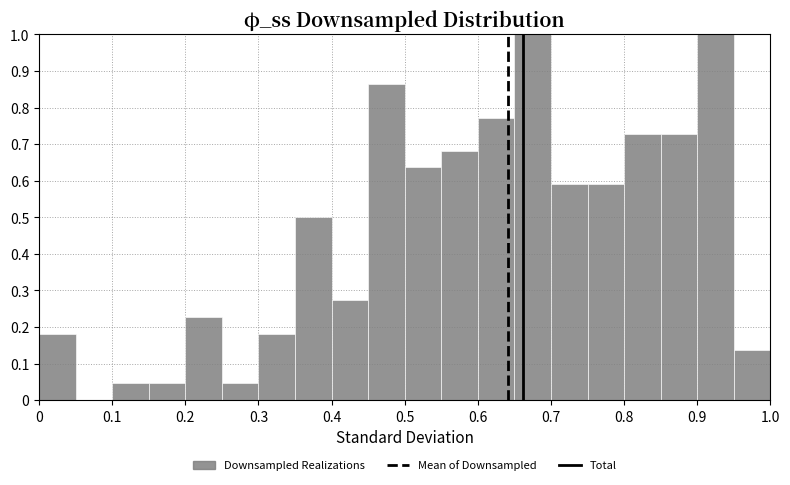

Reading left to right, transcribe this chart: for each bar, give the range it covers on the x-axis and its height. The values are not printed on the chart, so give them approximately, as read against the axis.

0.00 to 0.05: 0.18
0.05 to 0.10: 0
0.10 to 0.15: 0.05
0.15 to 0.20: 0.05
0.20 to 0.25: 0.23
0.25 to 0.30: 0.05
0.30 to 0.35: 0.18
0.35 to 0.40: 0.50
0.40 to 0.45: 0.27
0.45 to 0.50: 0.86
0.50 to 0.55: 0.64
0.55 to 0.60: 0.68
0.60 to 0.65: 0.77
0.65 to 0.70: 1.00
0.70 to 0.75: 0.59
0.75 to 0.80: 0.59
0.80 to 0.85: 0.73
0.85 to 0.90: 0.73
0.90 to 0.95: 1.00
0.95 to 1.00: 0.14